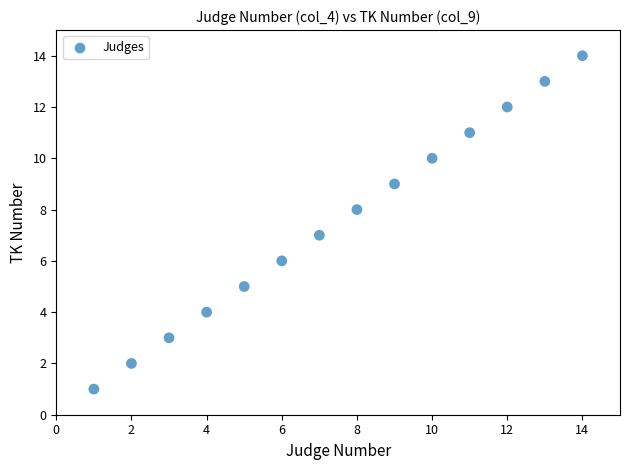

What is the range of Y values (max minus min)?

13